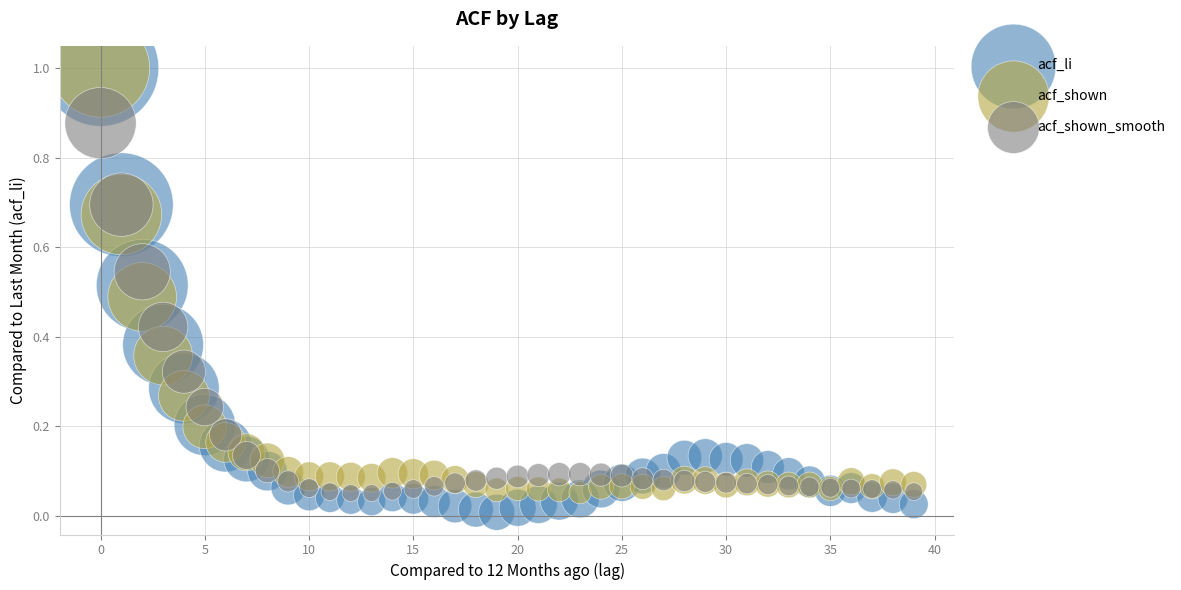

Which series has the largest Y range (max minus min)?

acf_li